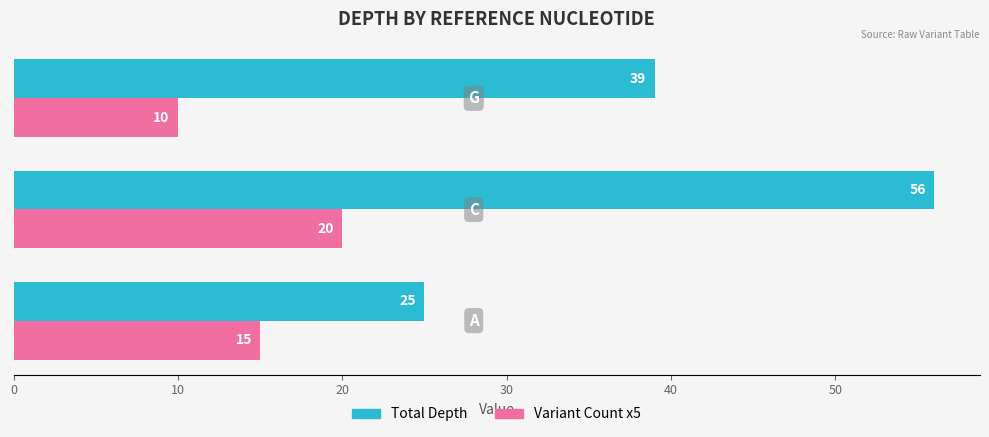

Which series has the widest spread of values?

Total Depth